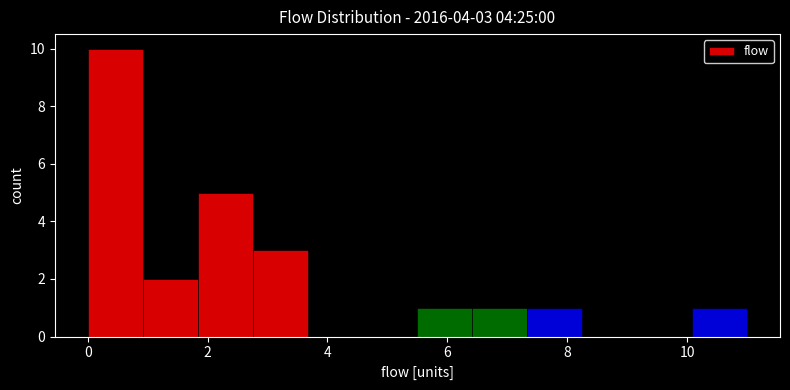

Over which range of the x-axis is the bar tallest?

0.0 to 1.0